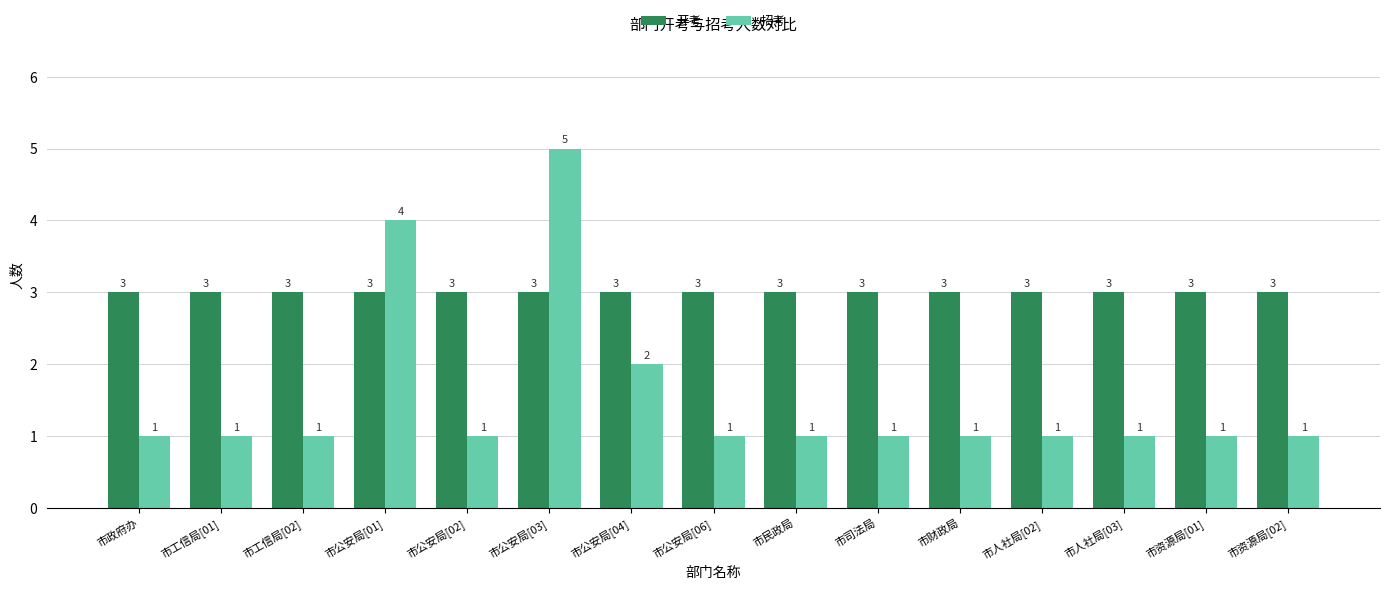

At how many categories does at least one series exceed 2?

15